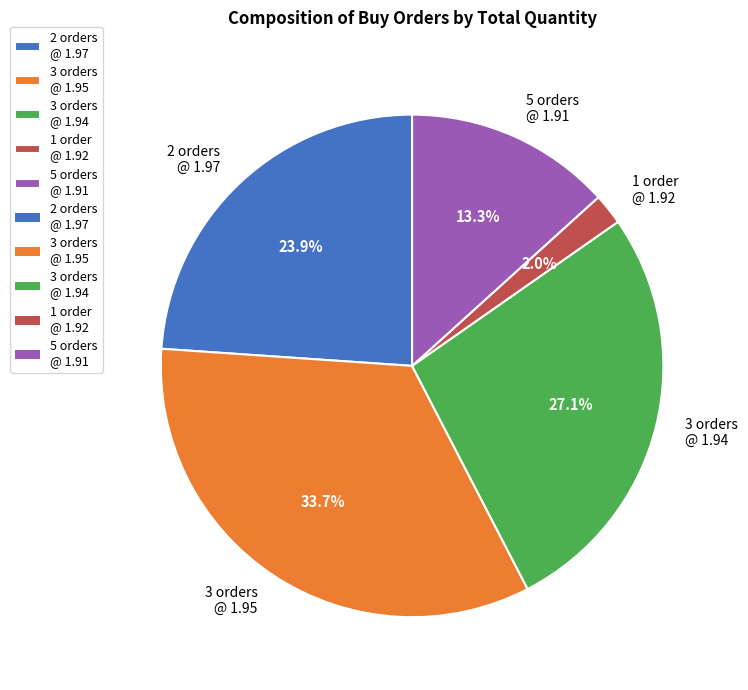

Is there a majority slice in this chart?

No